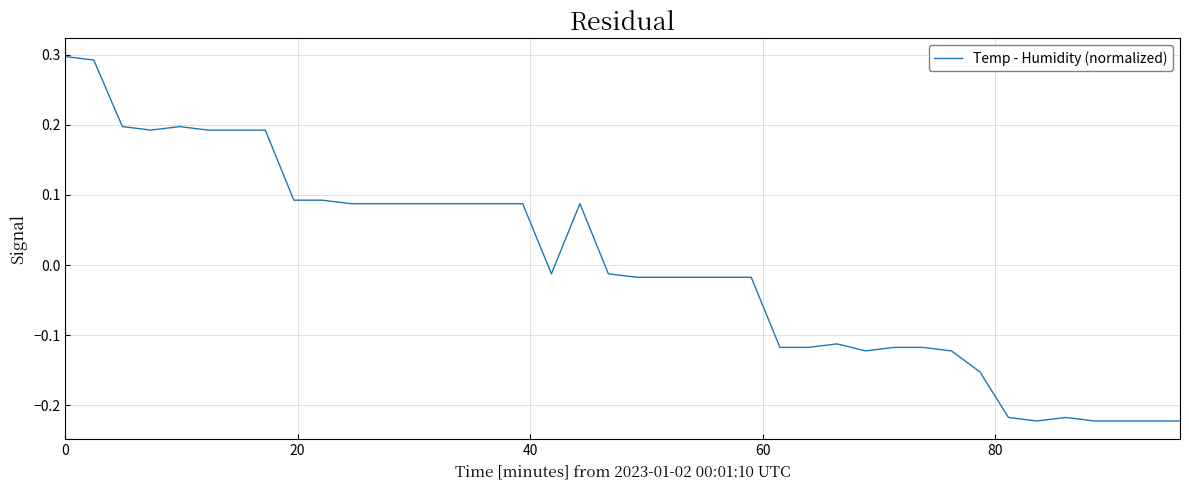

True or false: the data has more than 0 interior local peaks.

True